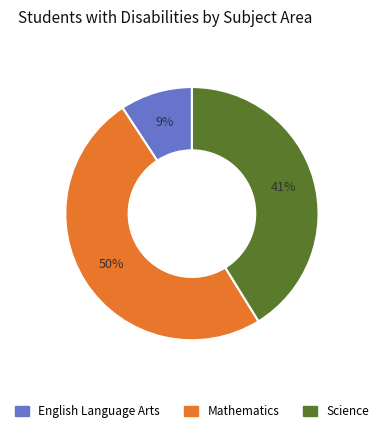

To the nearest percent, what is the average slice percentage?

33%